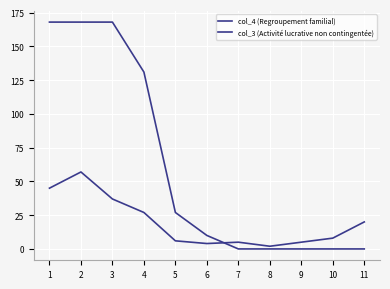

How many lines are shown in the chart?

2